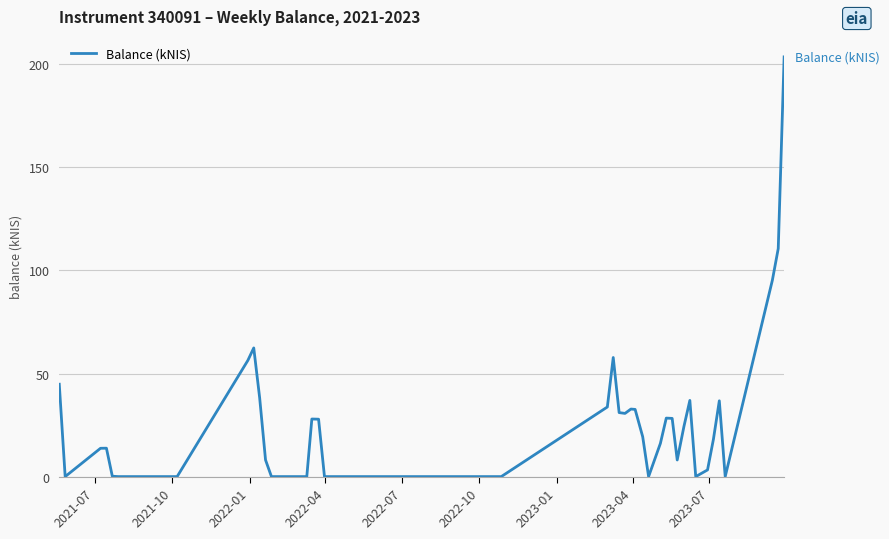

What is the maximum value shown in the chart?

203.6